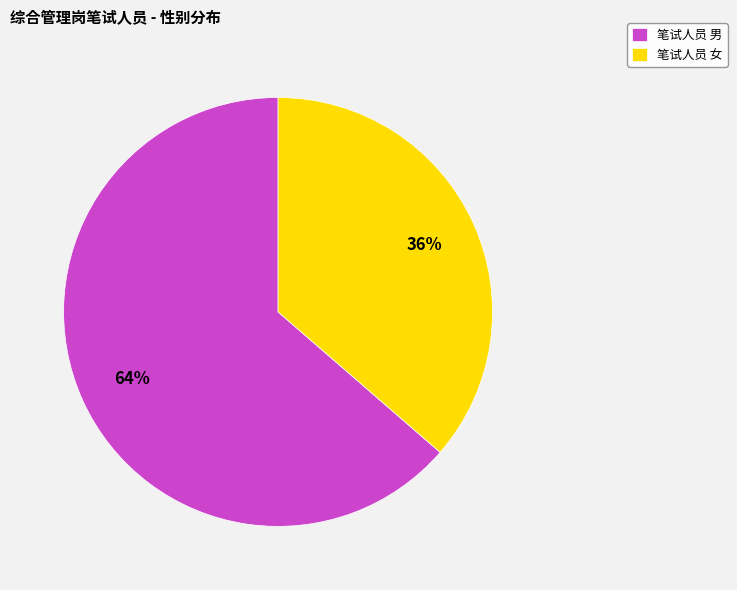

True or false: 笔试人员 男 accounts for 72% of the total.

False